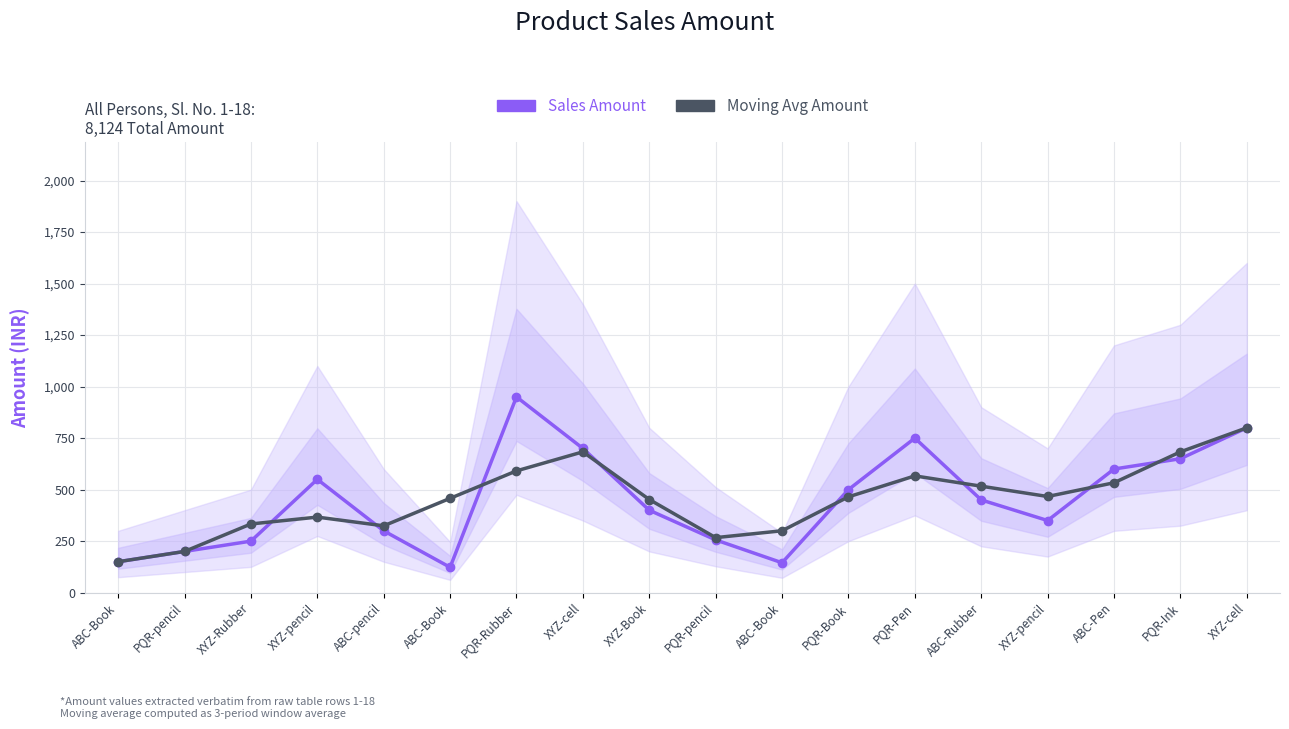

Which series has the largest total across all categories?

Moving Avg Amount